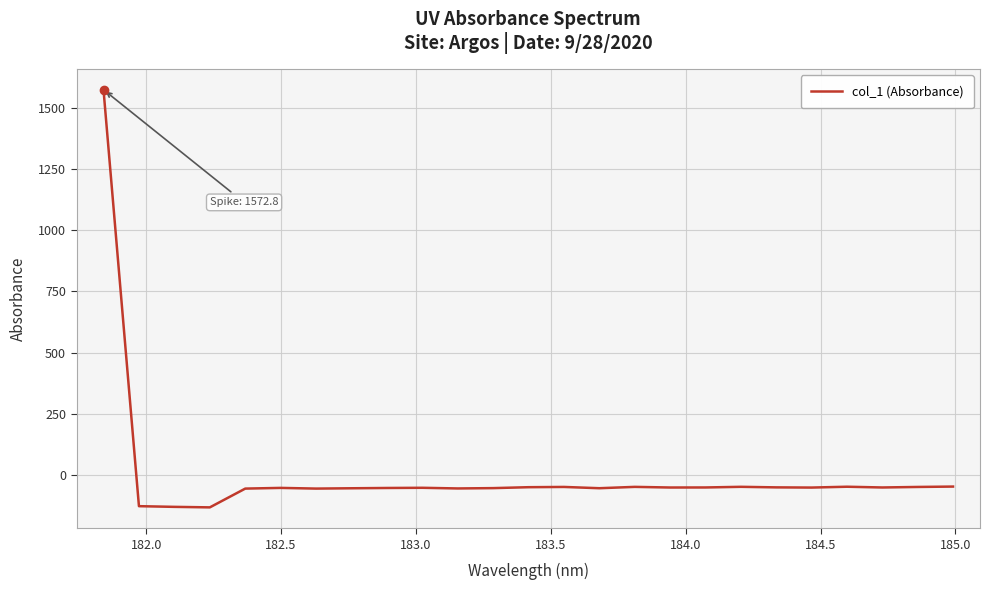

What is the greatest value displayed?

1572.8